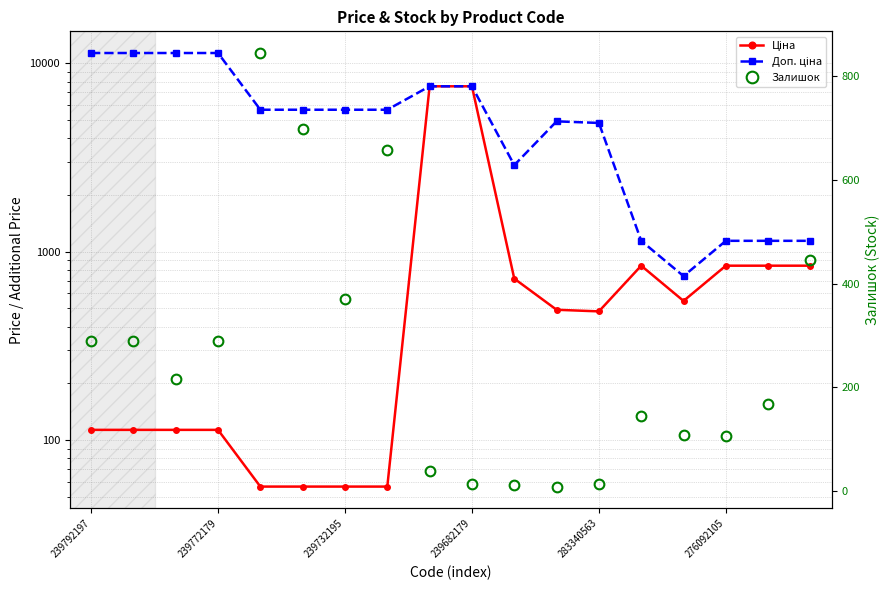

Reading left to right, list all the values displayed in this chart.

Ціна: 113.3	113.3	113.3	113.3	56.7	56.7	56.7	56.7	7545.9	7545.9	719.6	491.7	482.1	842.8	547.8	842.8	842.8	842.8
Доп. ціна: 11334.0	11334.0	11334.0	11334.0	5667.0	5667.0	5667.0	5667.0	7545.9	7545.9	2878.5	4917.4	4821.4	1142.1	742.0	1142.1	1142.1	1142.1
Залишок: 289.0	290.0	215.0	290.0	845.0	698.0	370.0	658.0	38.0	13.0	11.0	8.0	13.0	144.0	107.0	106.0	167.0	446.0